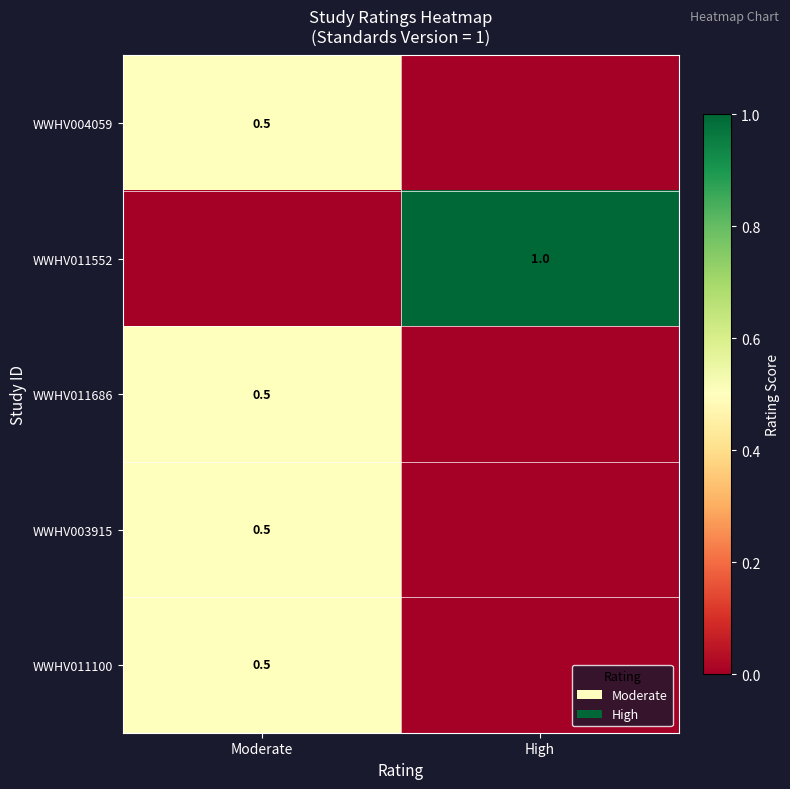

Is it true that WWHV011100 equals 0.3 at Moderate?

False